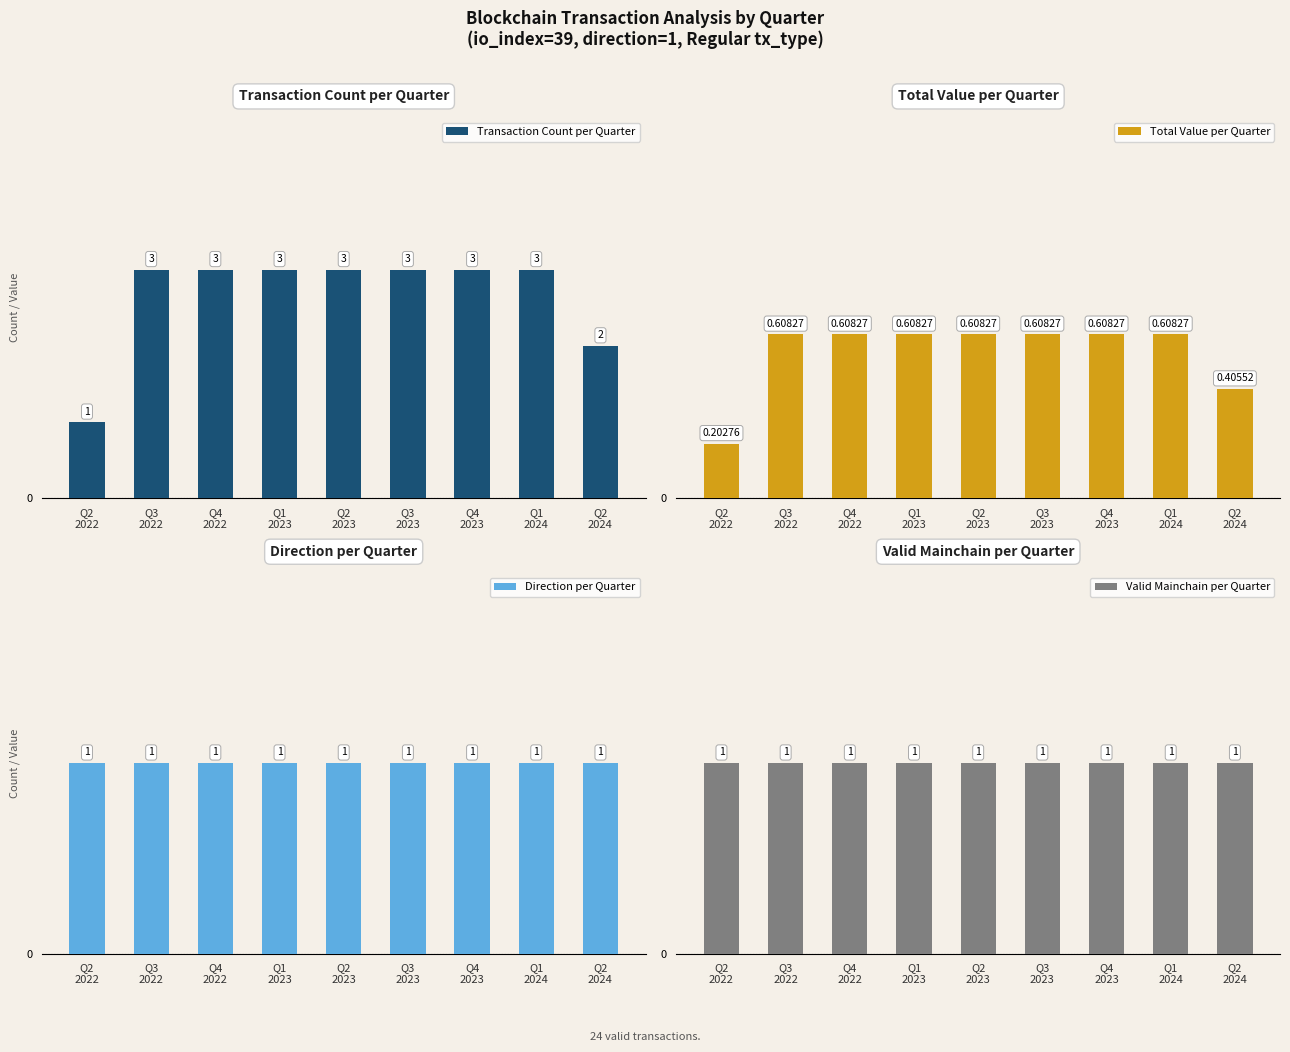

The value of Transaction Count per Quarter at Q2
2022 is 1.0. True or false?

True